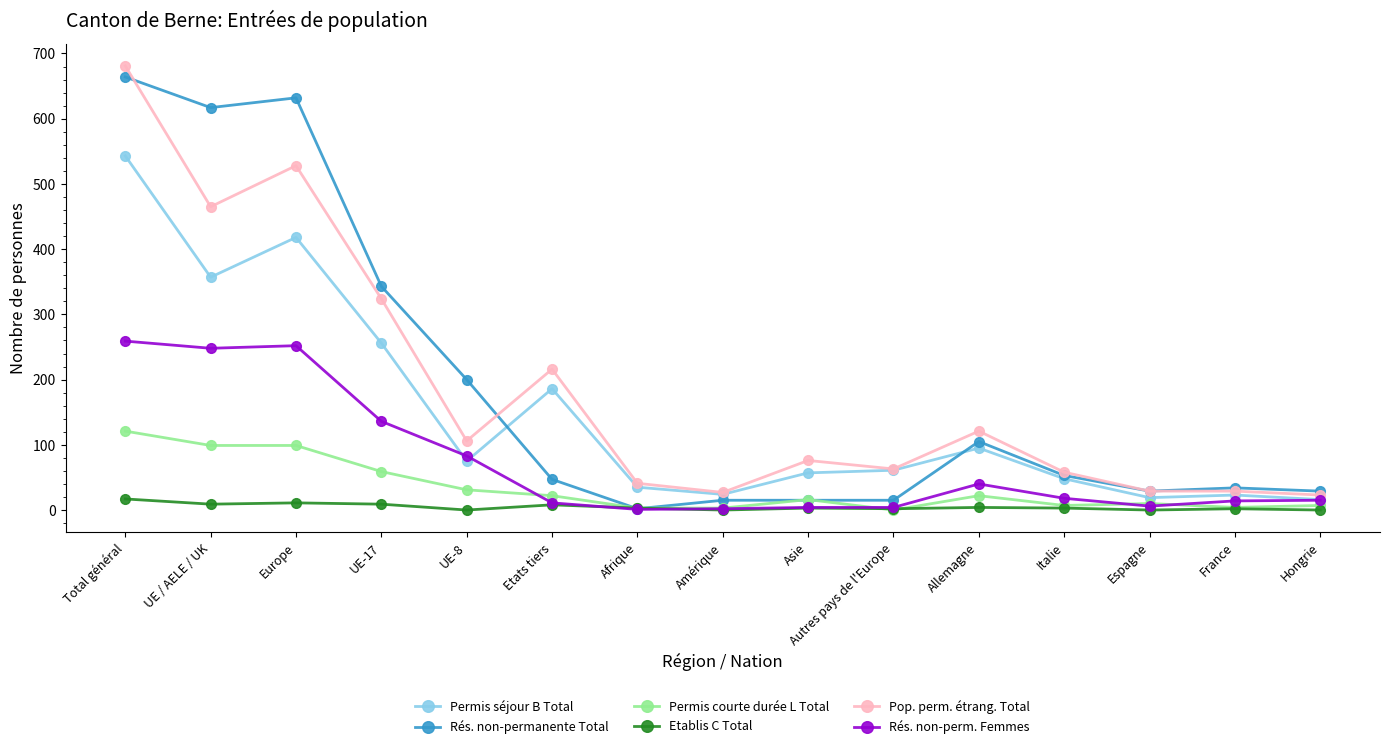

Between Total général and Espagne, which series saw the biggest shift?

Pop. perm. étrang. Total